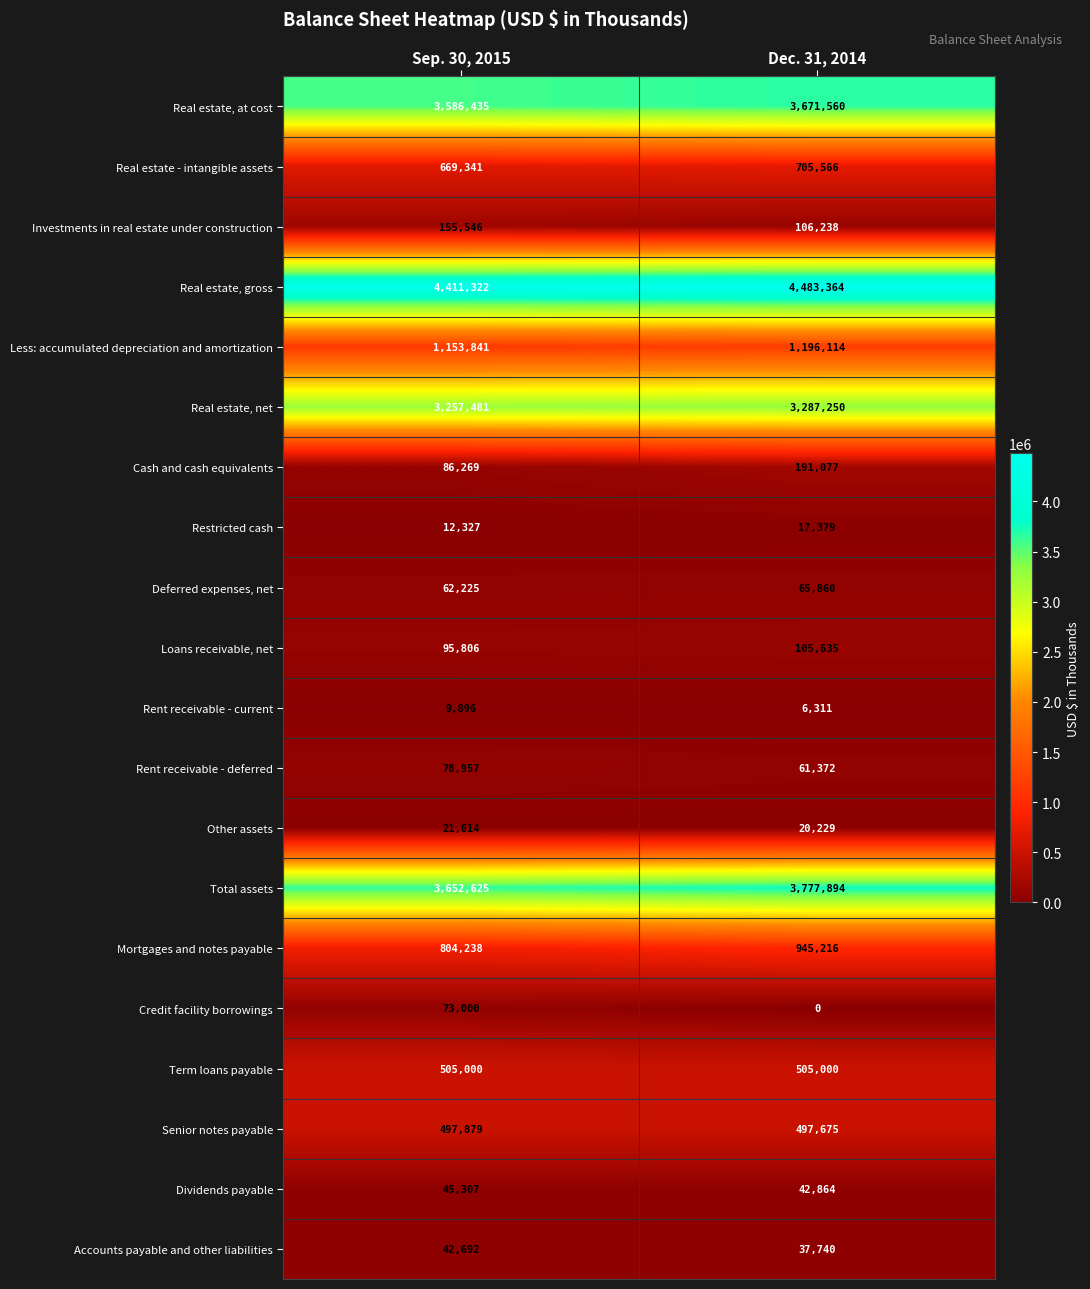

What is the difference between the maximum and minimum values in the Investments in real estate under construction series?

49308